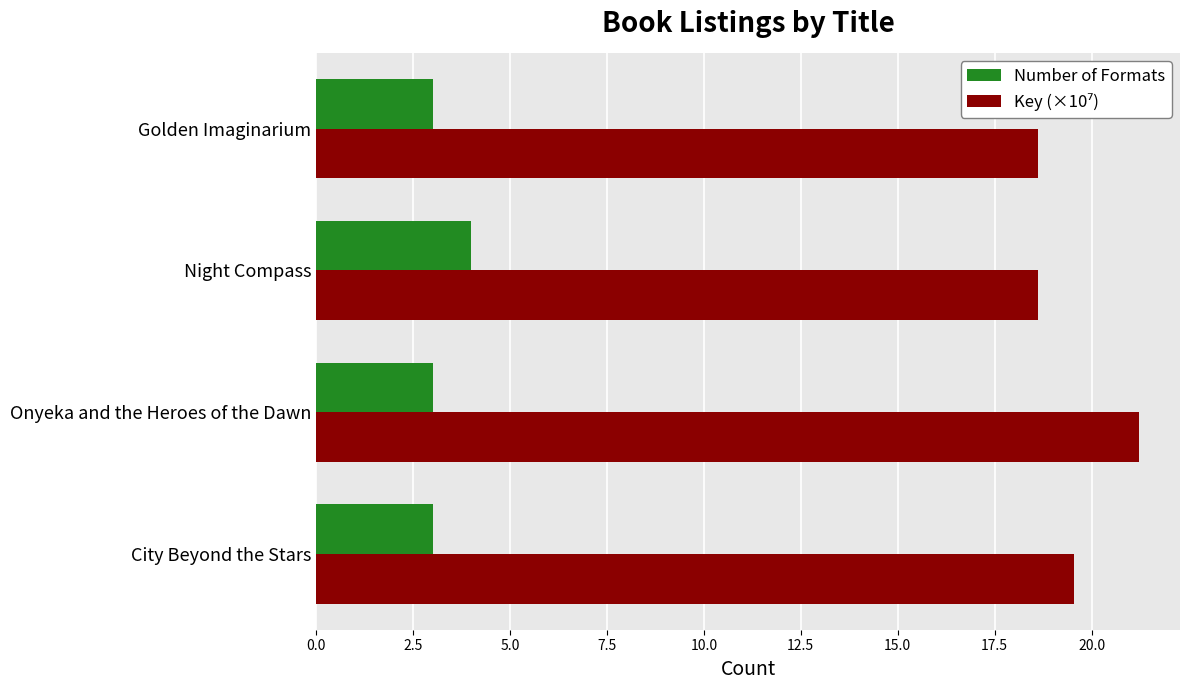

Is it true that Number of Formats equals 3.0 at Onyeka and the Heroes of the Dawn?

True